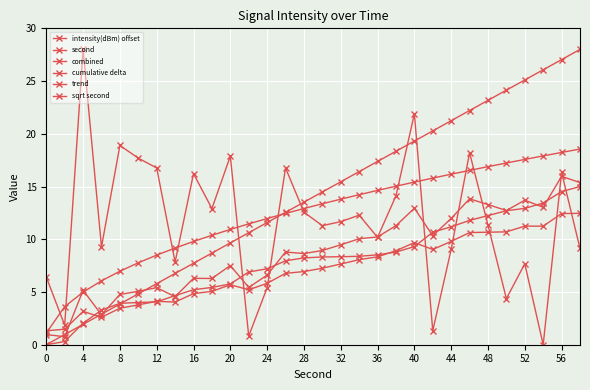

How many lines are shown in the chart?

6